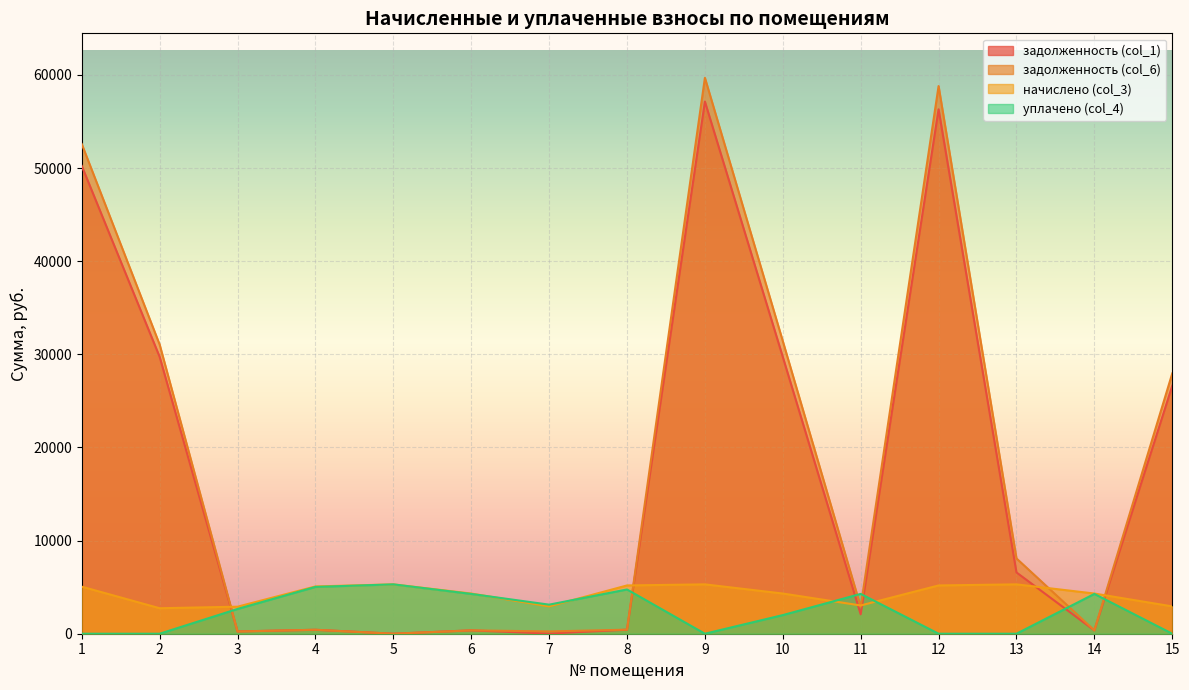

Where is the first local maximum for задолженность (col_6)?

4